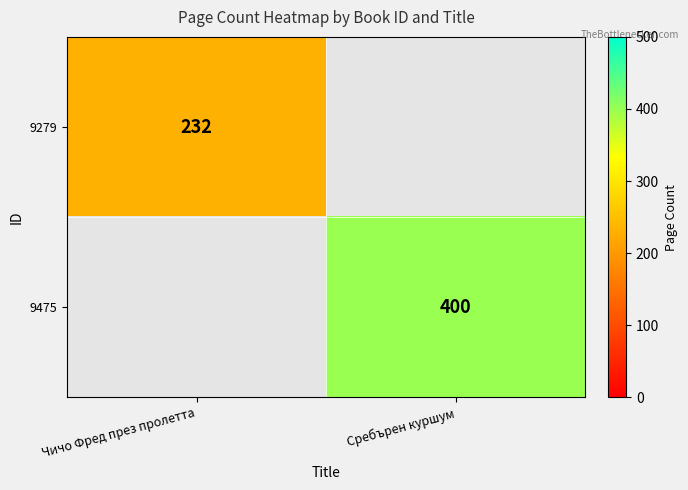

True or false: 9279 has a value of 358 at Чичо Фред през пролетта.

False